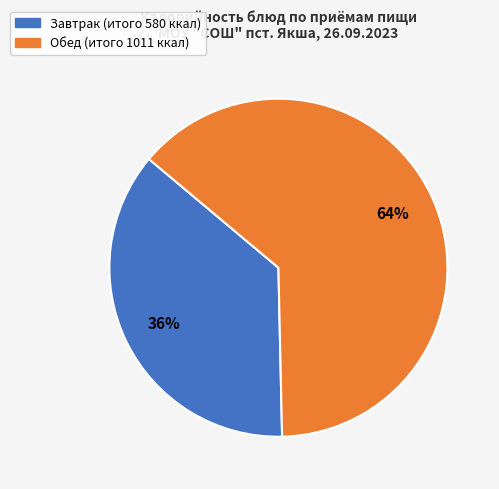

Which slice is the largest?

Обед